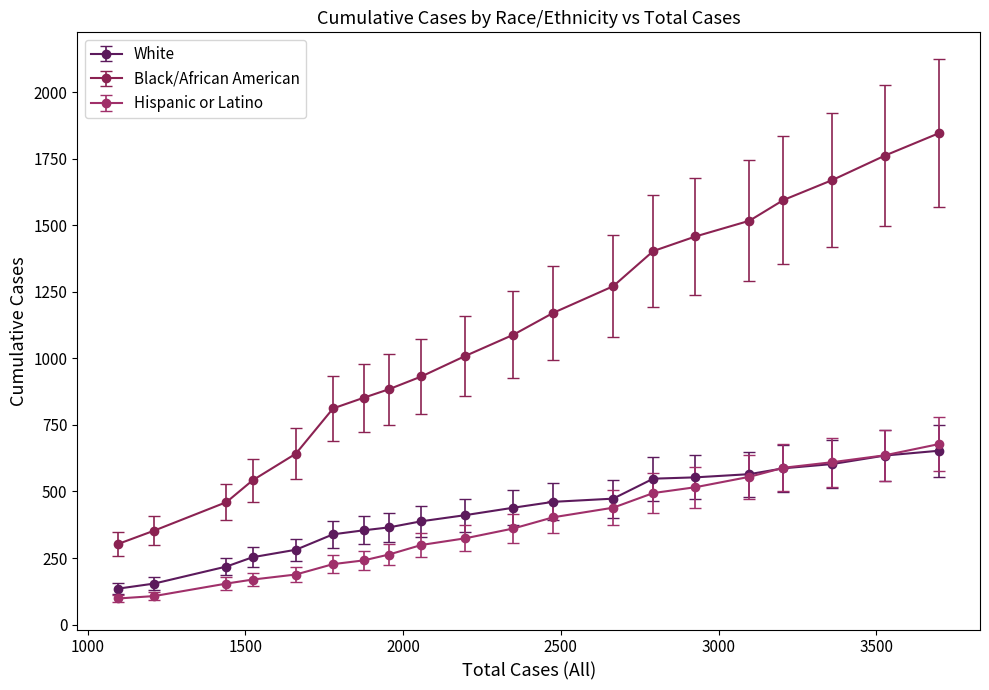

What is the greatest value displayed?

1846